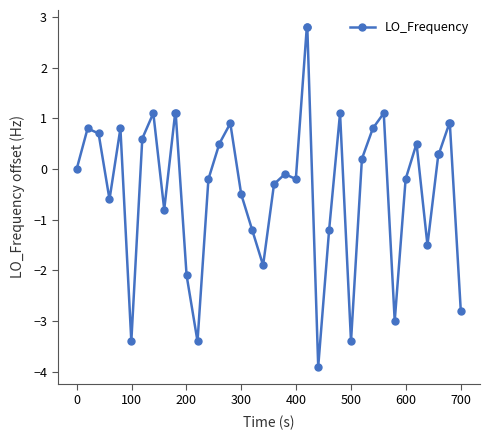

What is the difference between the maximum and minimum values?

6.7